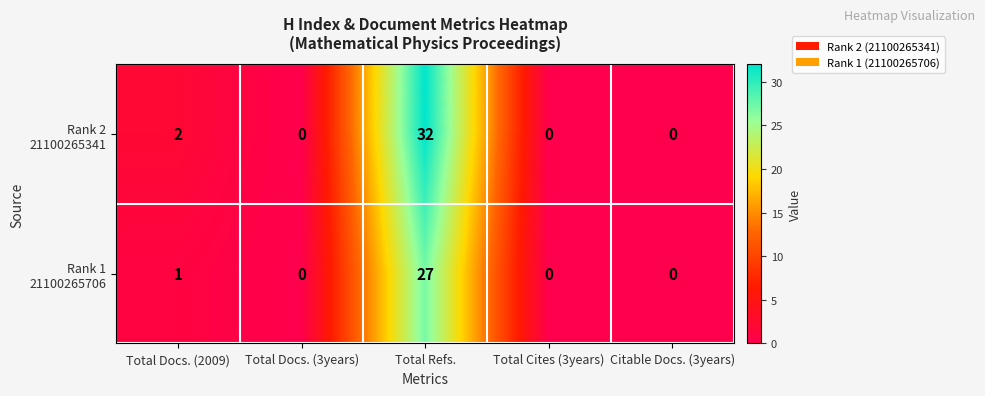

What is the greatest value displayed?

32